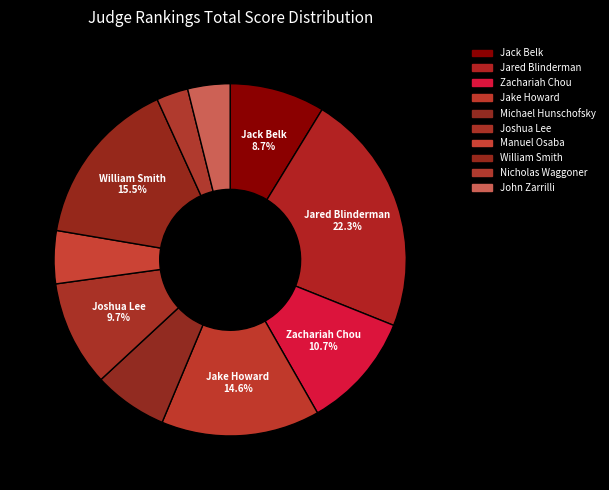

Is there any slice that represents more than half of the pie?

No